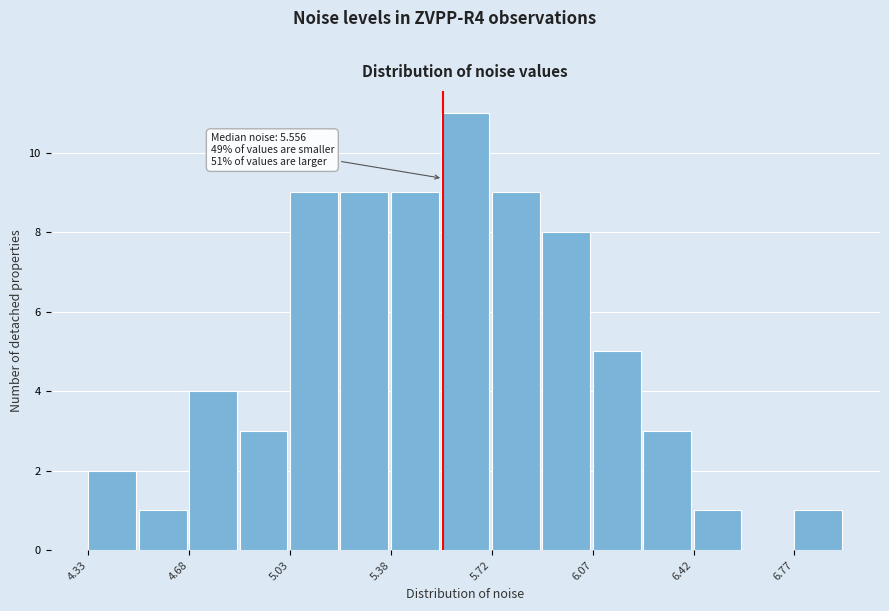

Around what value on the x-axis is the tallest bar? Give the approximate position of its centre, as read against the axis.

5.65